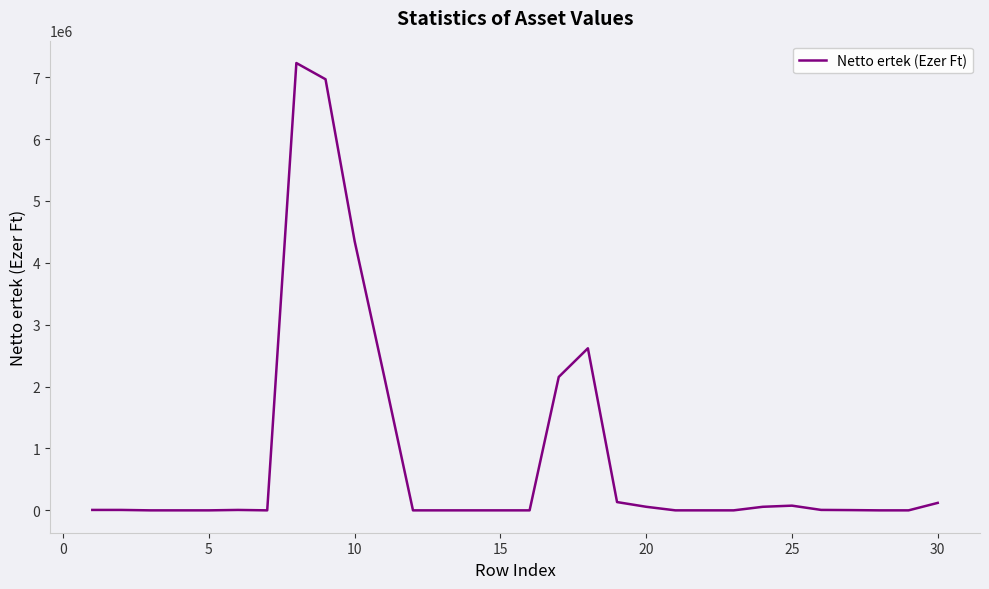

What is the greatest value displayed?

7229543